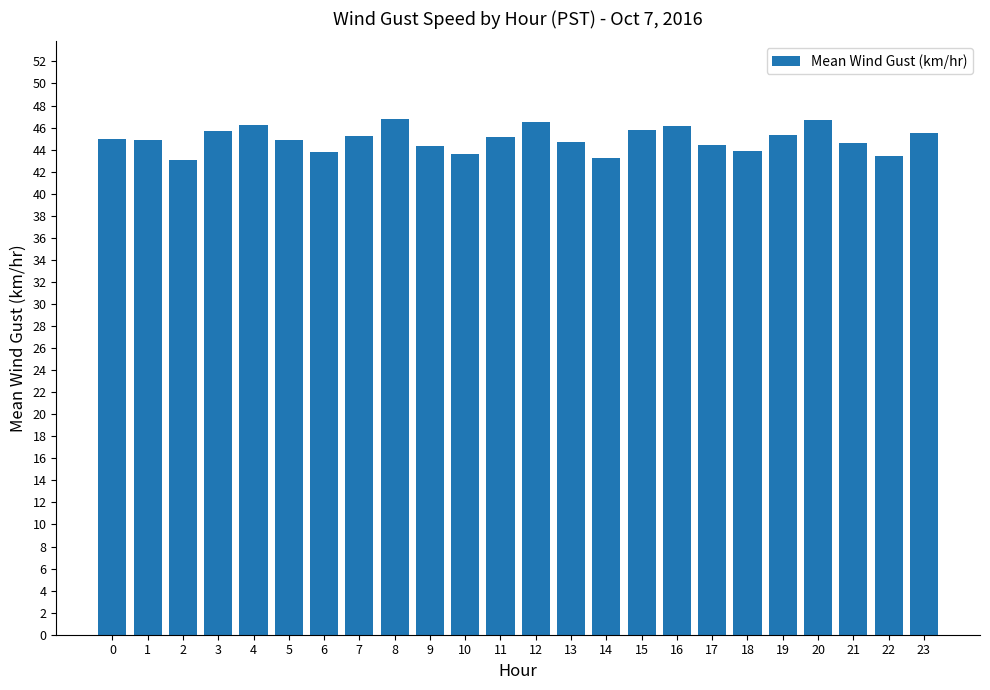

How many data points does each series have?

24